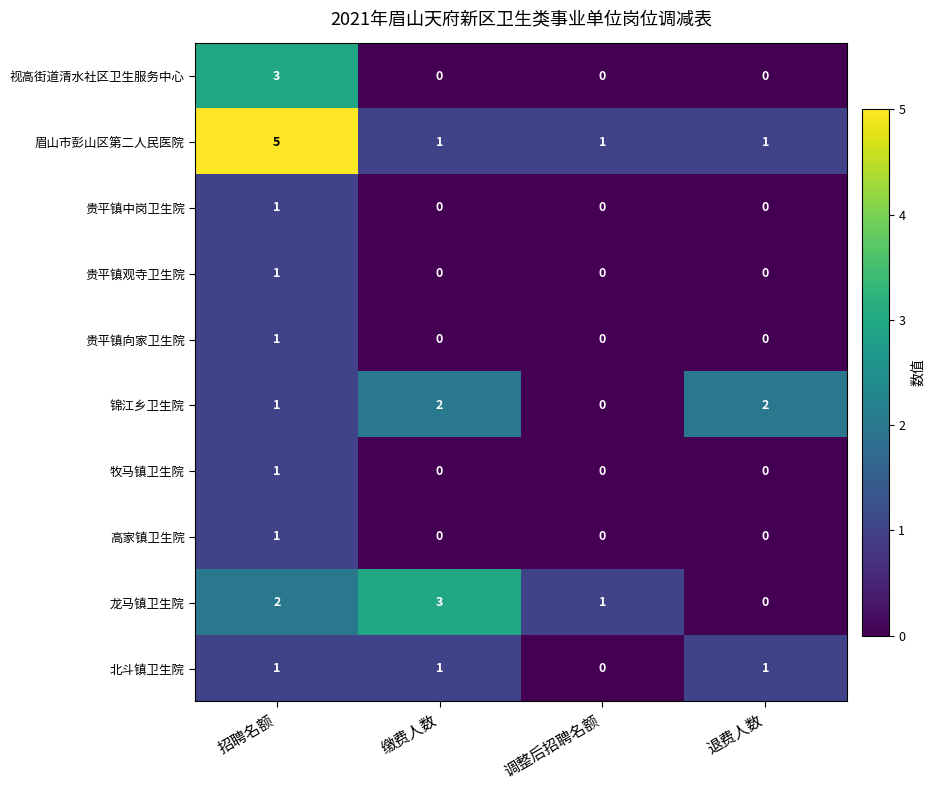

Which series has the largest total across all categories?

眉山市彭山区第二人民医院